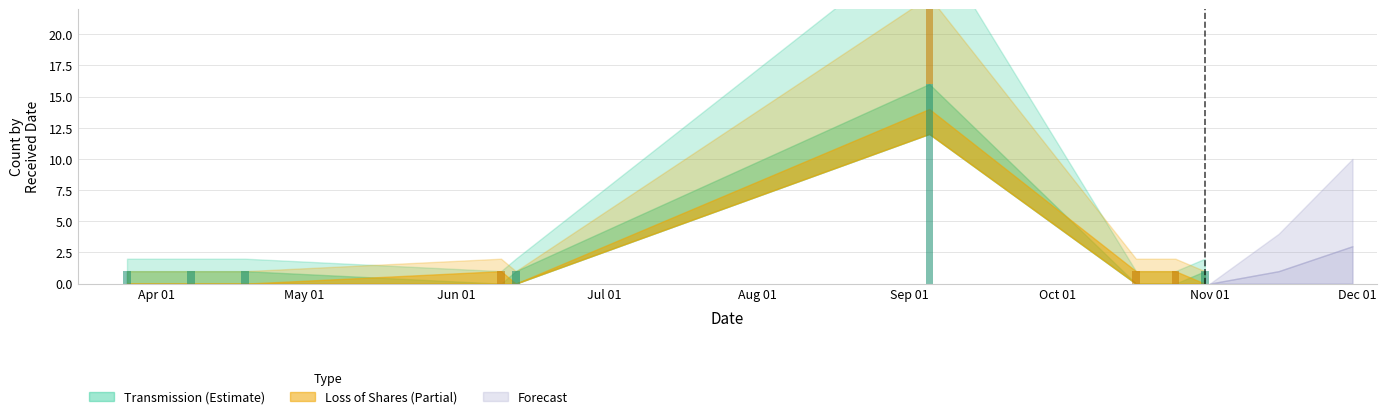

Are the bars grouped side by side (vs. stacked)?

Yes